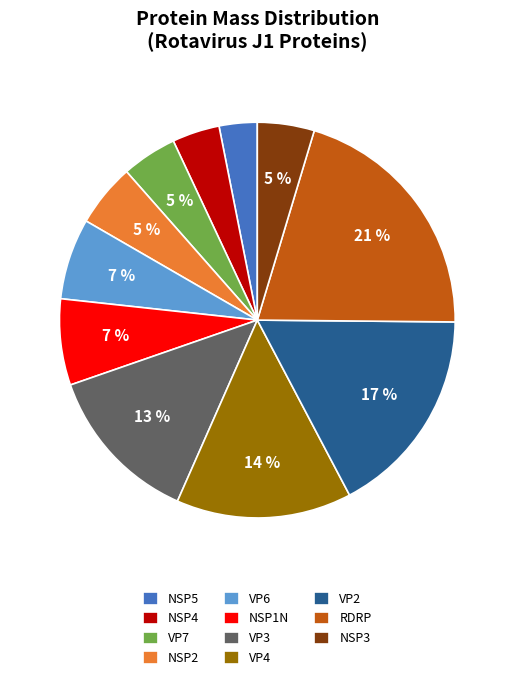

Is VP4 the majority of the pie?

No